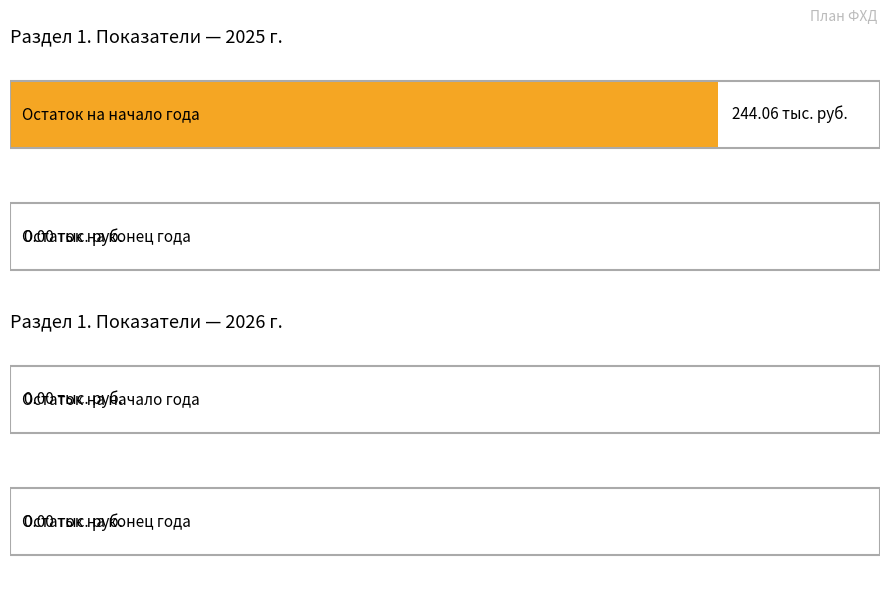

The на 2025 г series shows -162.1 at Доходы от услуг. True or false?

False